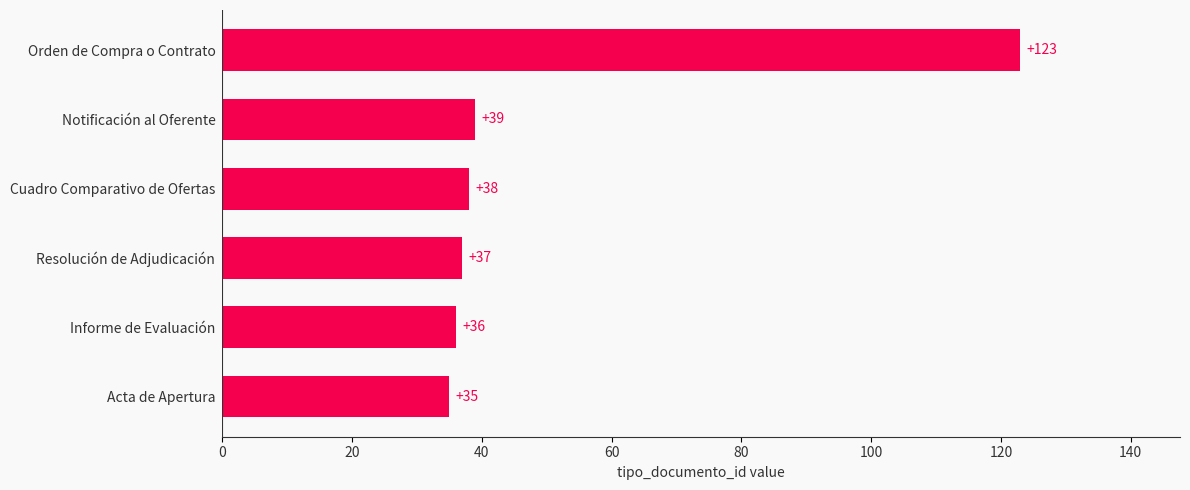

Read the value at Notificación al Oferente.

39